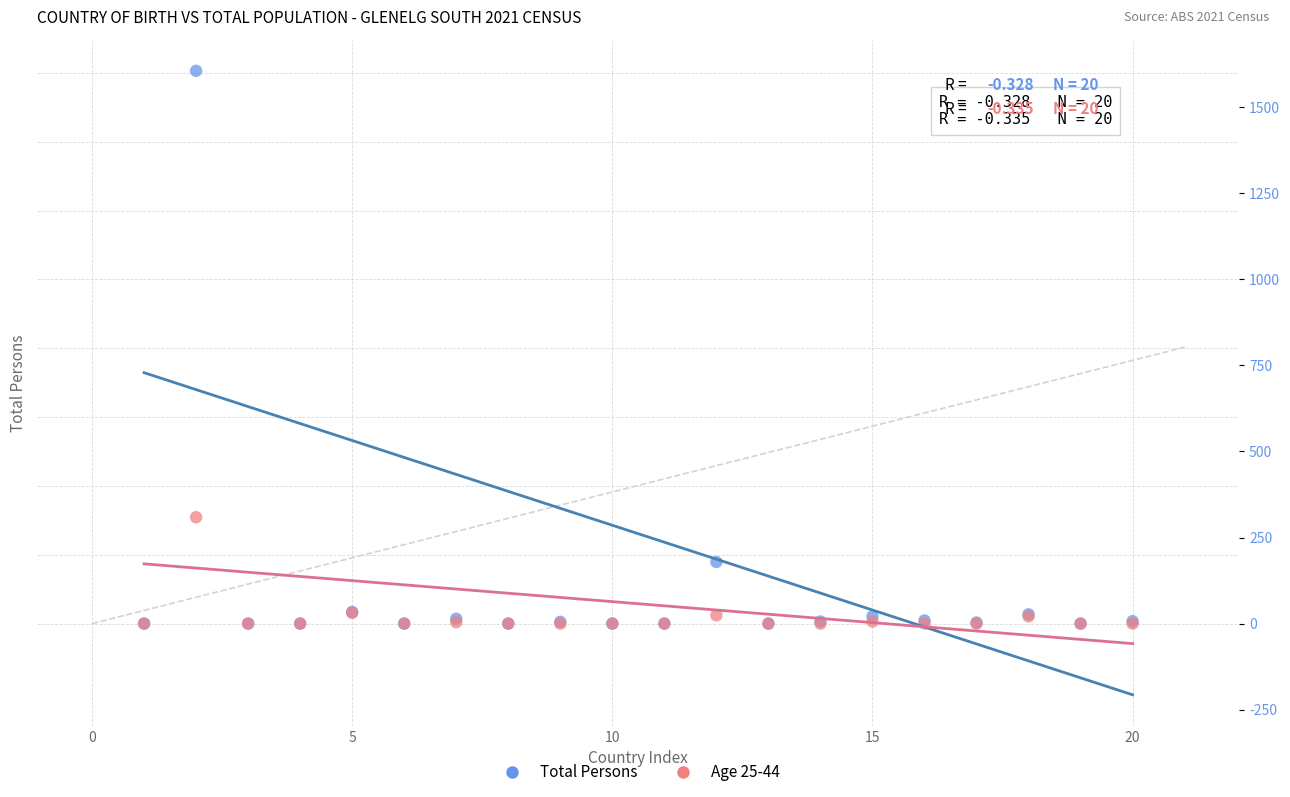

Which series reaches the maximum Y coordinate?

Total Persons